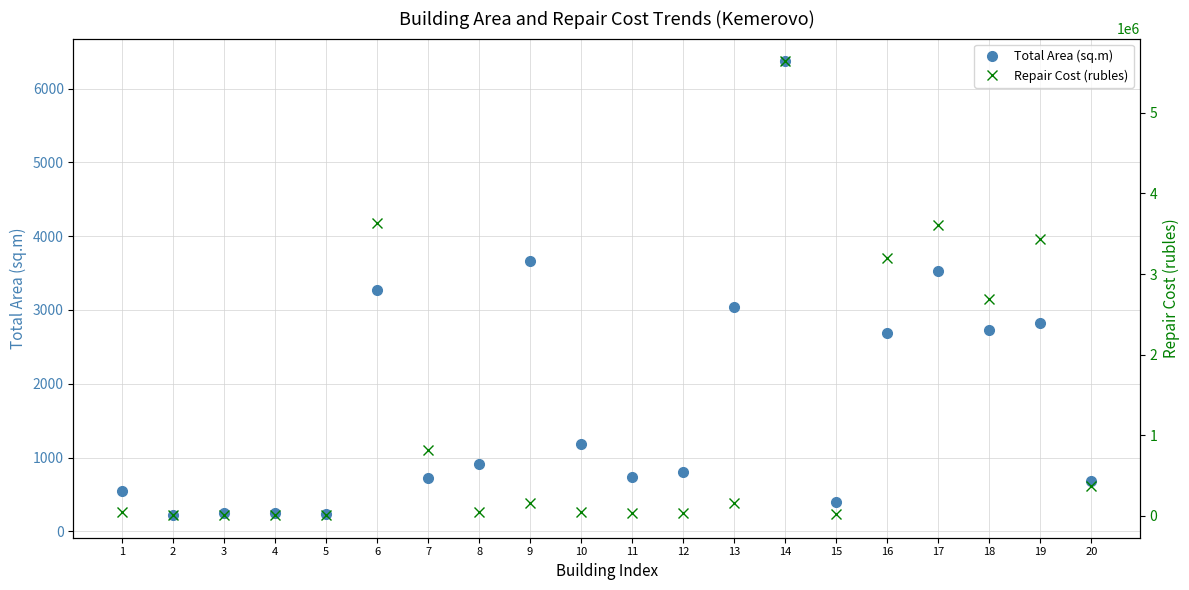

What is the highest value of the Total Area (sq.m) series?

6370.9